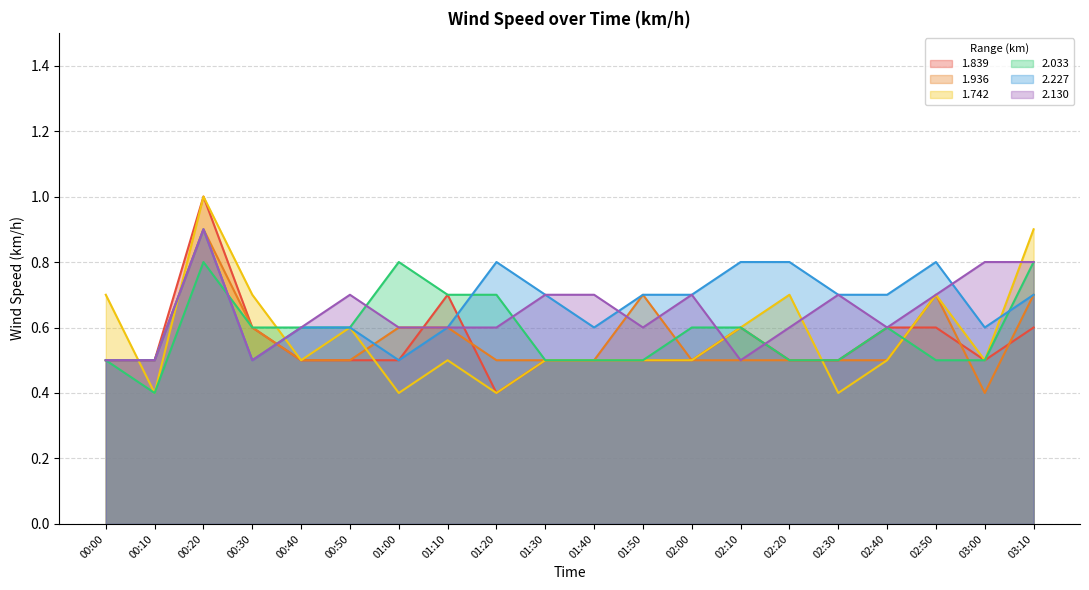

How many interior local valleys does the 1.839 series have?

2